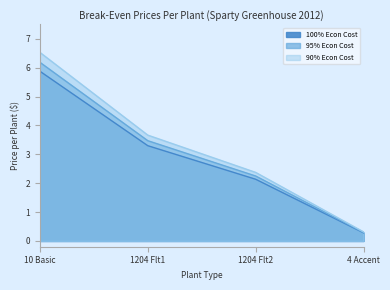

How many values in the 95% Econ Cost series exceed 3?

2